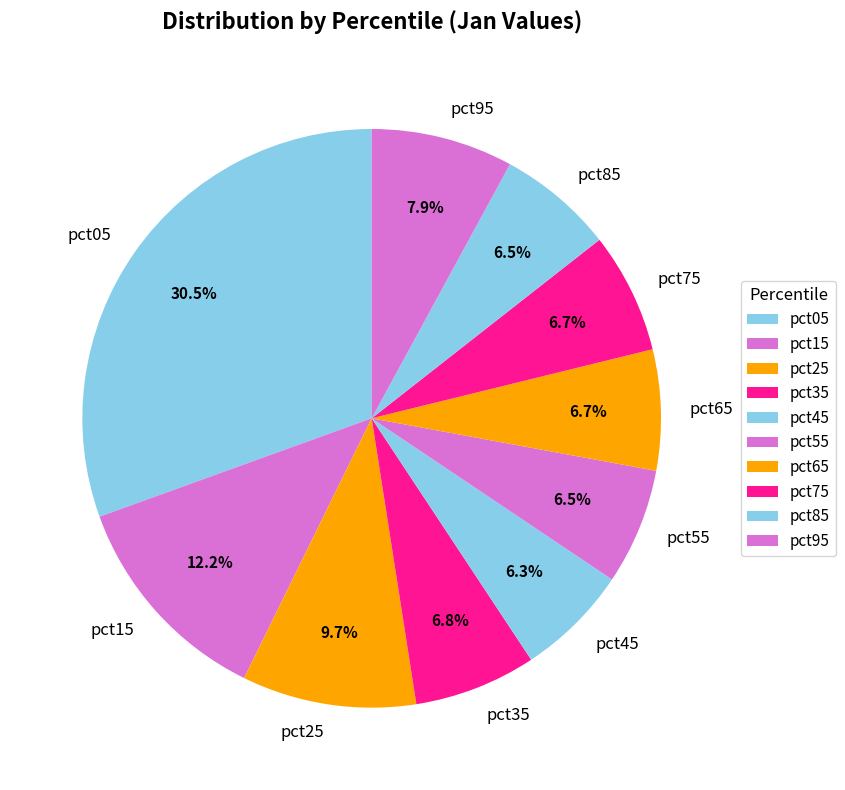

True or false: pct35 accounts for 1% of the total.

False